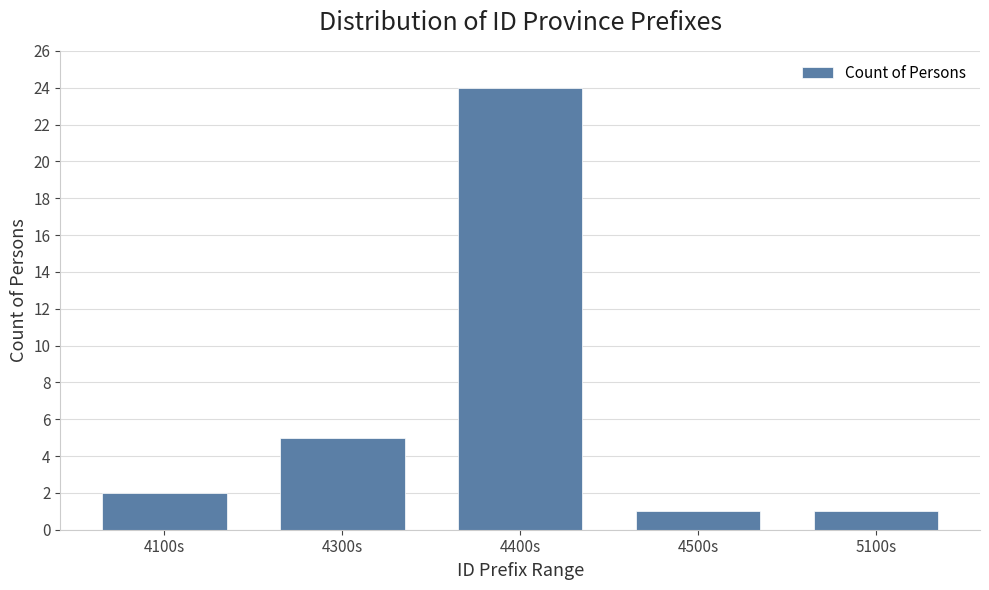

Reading left to right, what are all the values shown in this chart?

2	5	24	1	1